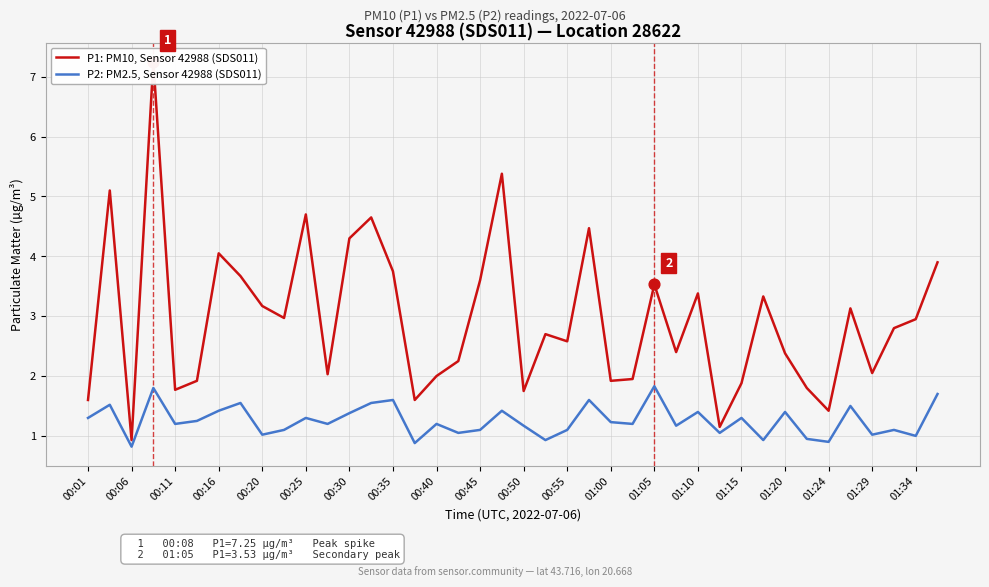

Which series reaches the minimum Y coordinate?

P2: PM2.5, Sensor 42988 (SDS011)